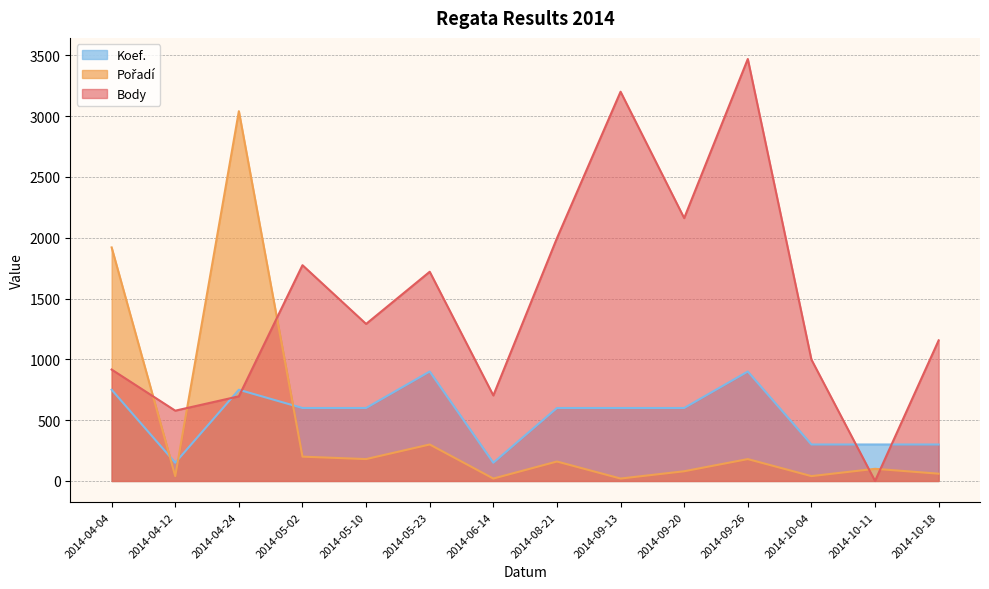

At how many categories does at least one series exceed 934?

11